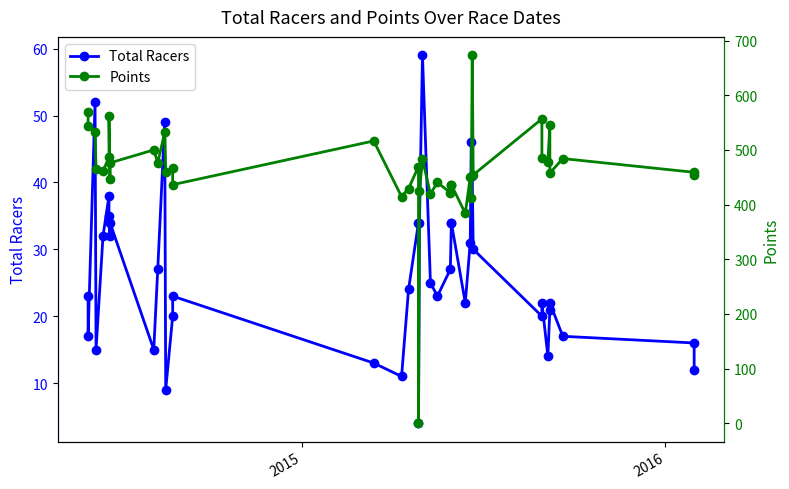

List the series in order of their overall mean, lowest first.

Total Racers, Points